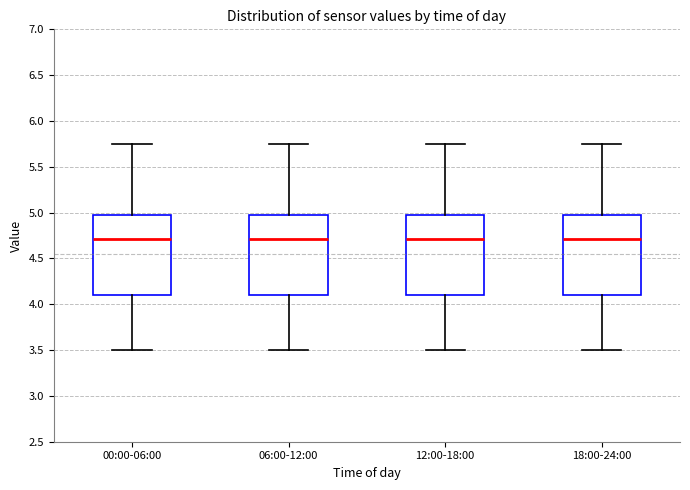

Where does the median line of the box for 00:00-06:00 sit on the y-axis? The values are not printed on the chart, so give them approximately, as read against the axis.

4.70